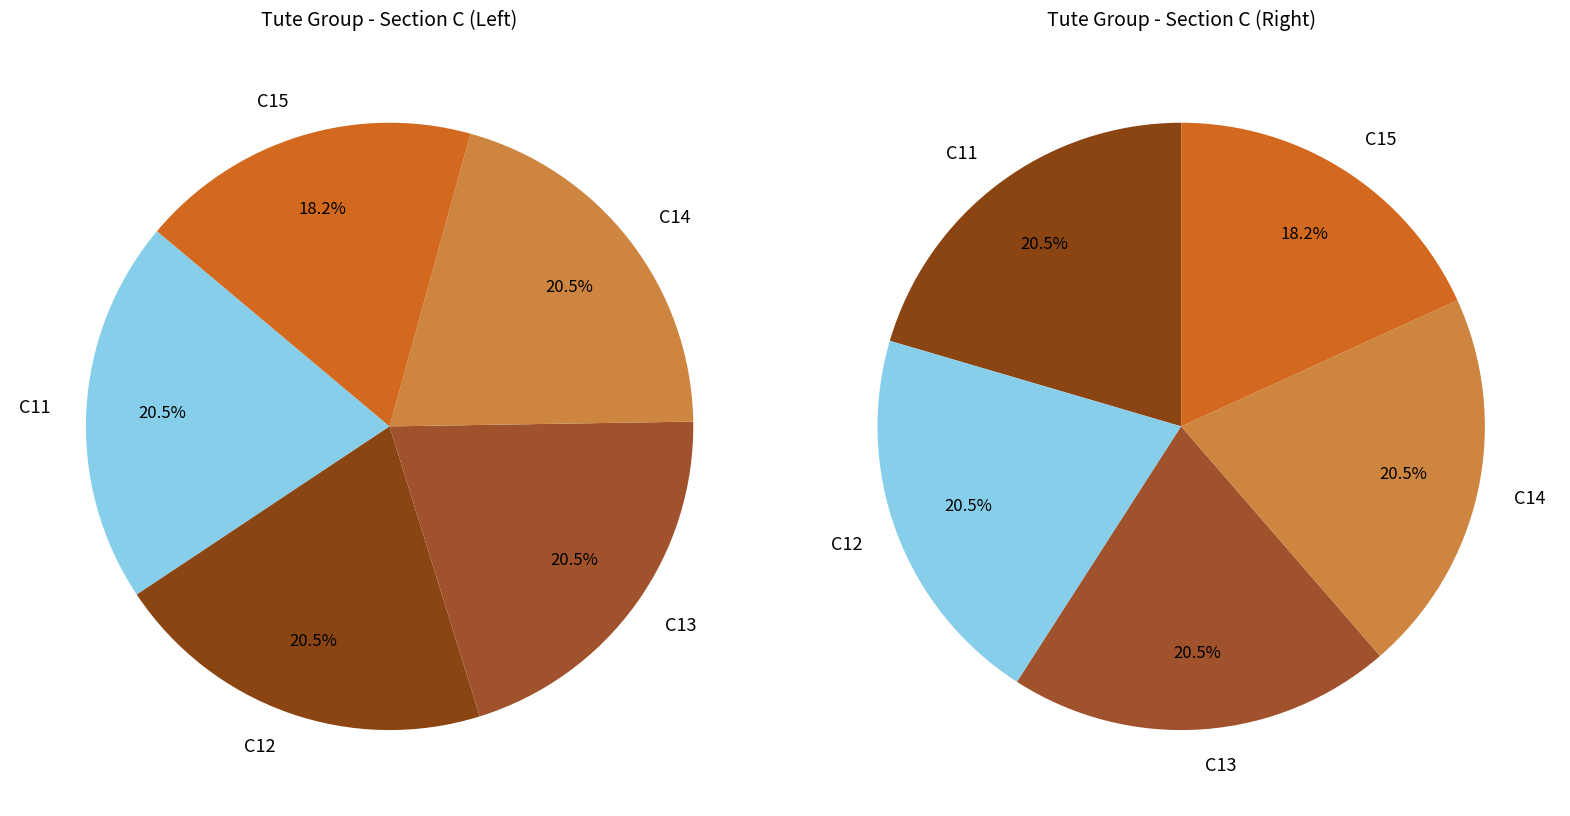

What is the largest slice in the pie chart?

C11